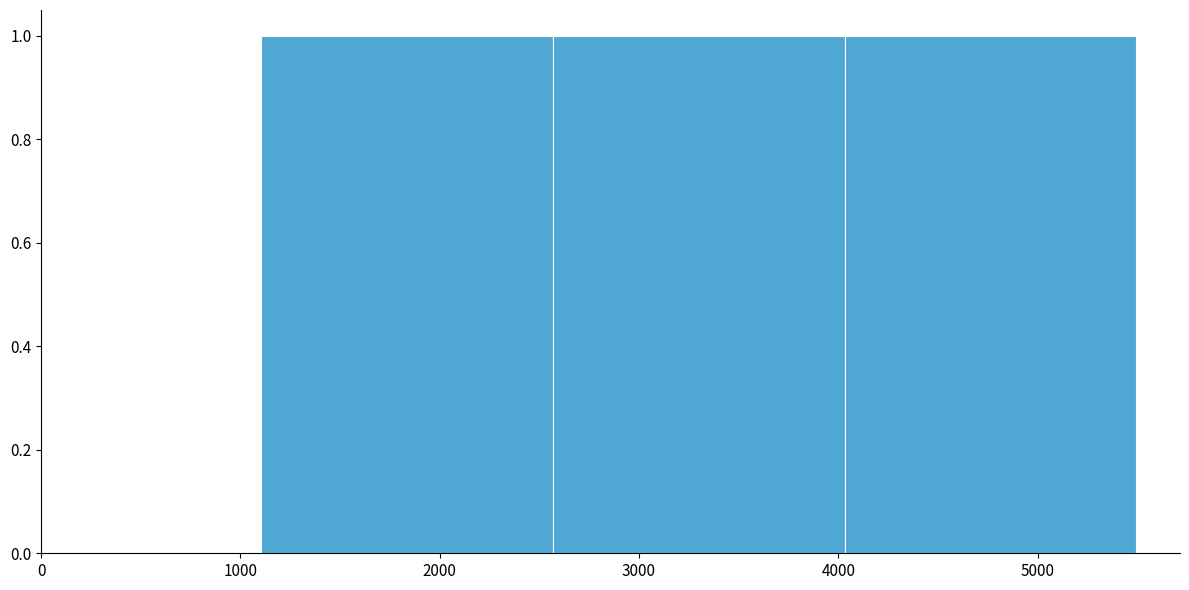

Reading left to right, transcribe this chart: for each bar, give the range it covers on the x-axis and its height. Neither the bar edges nor the heights are printed on the chart, so give them approximately, as read against the axes.

1100 to 2600: 1
2600 to 4000: 1
4000 to 5500: 1